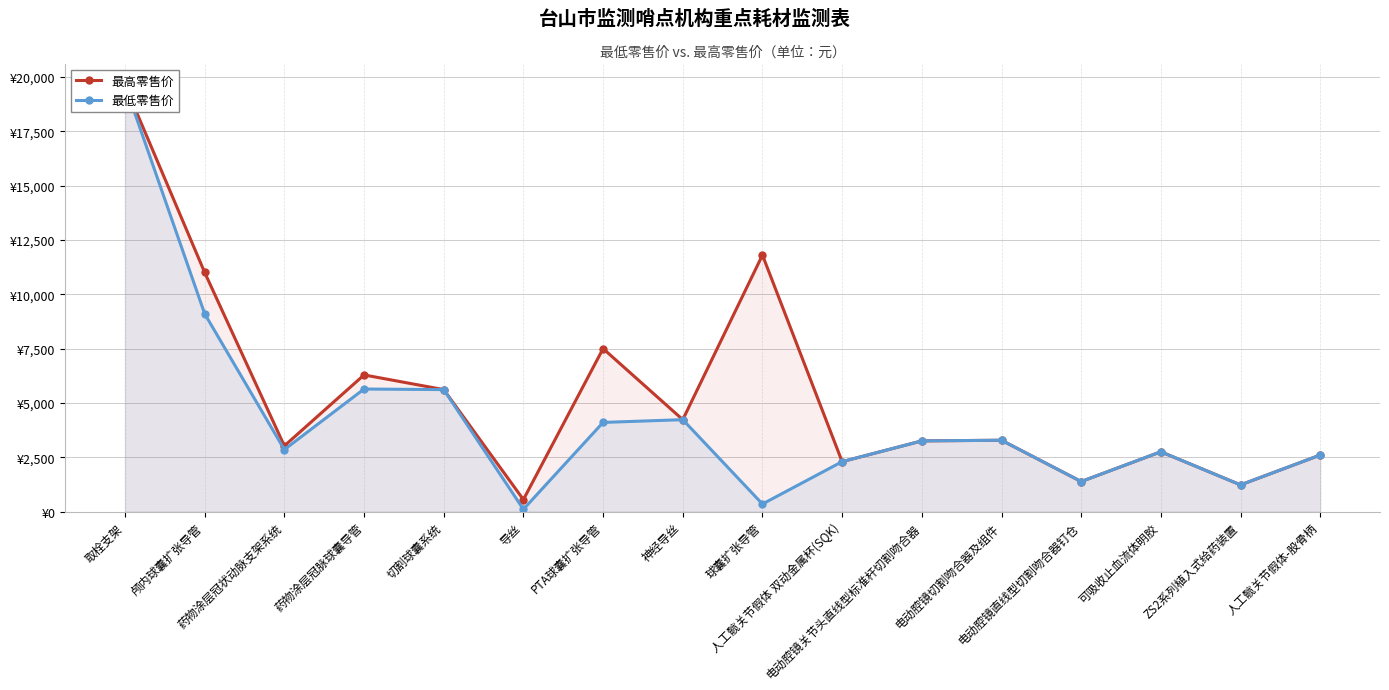

What is the value of the 最低零售价 point at the 4th from the left?

5637.0